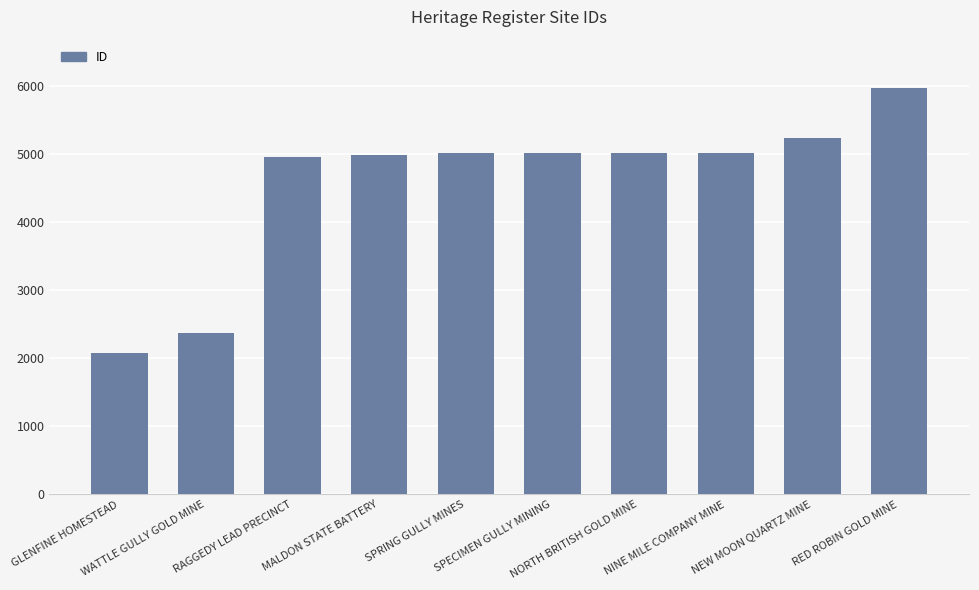

What is the ratio of the value at RED ROBIN GOLD MINE to the value at WATTLE GULLY GOLD MINE?

2.5